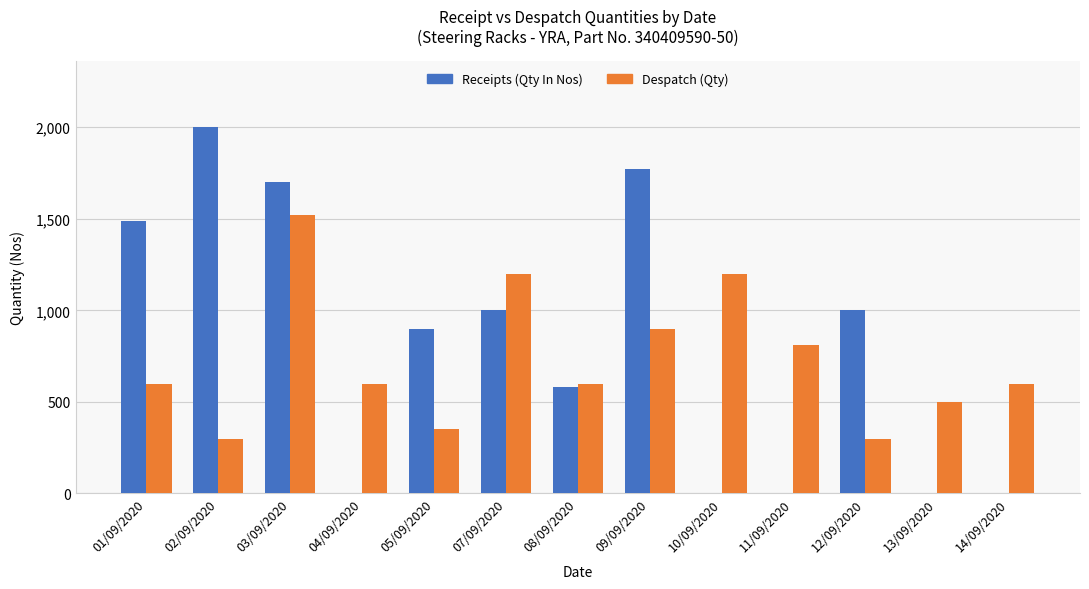

At which category is the sum across all series the highest?

03/09/2020